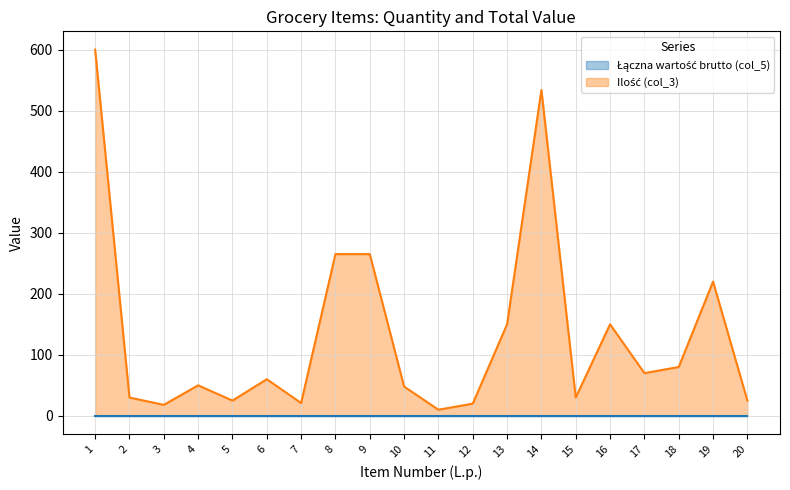

Which has a higher value, 15 or 7?

15